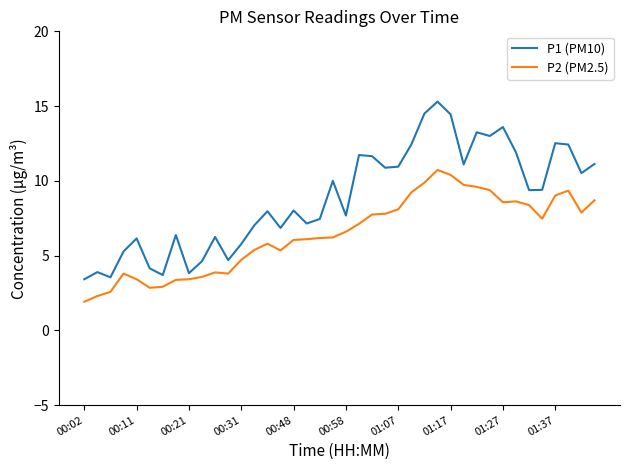

What is the maximum value shown in the chart?

15.3